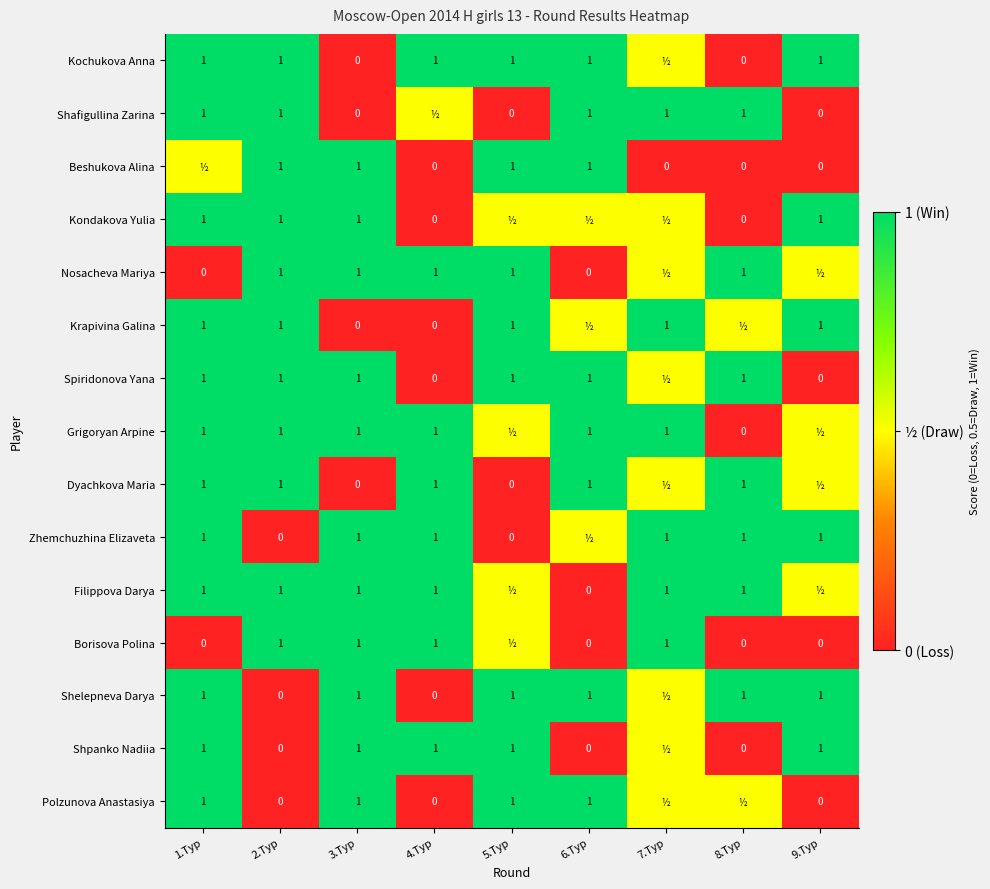

Is the value of Spiridonova Yana at 1.Тур greater than the value of Shafigullina Zarina at 5.Тур?

Yes